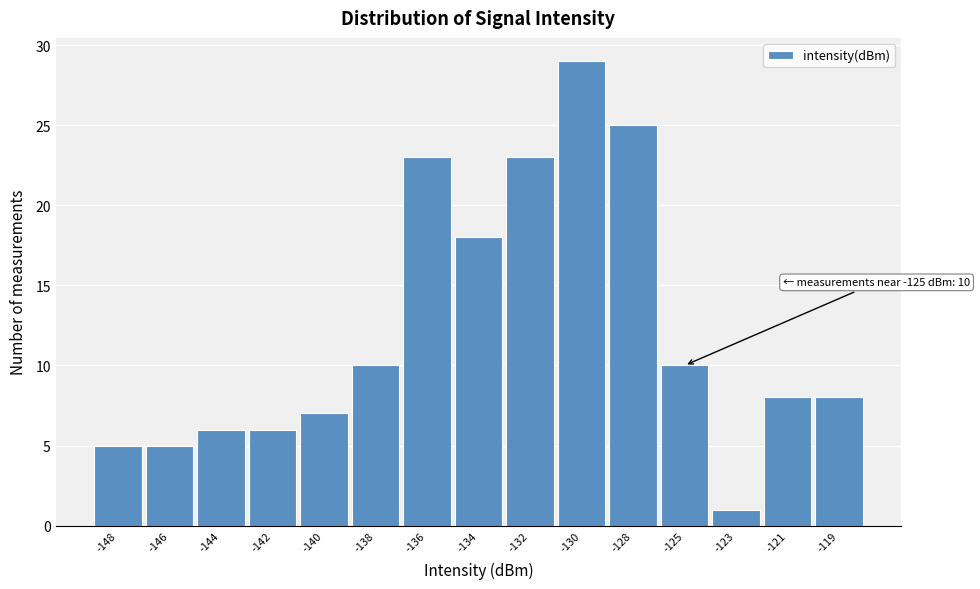

Reading right to left, extract all data points from this chart.

-119=8	-121=8	-123=1	-125=10	-128=25	-130=29	-132=23	-134=18	-136=23	-138=10	-140=7	-142=6	-144=6	-146=5	-148=5